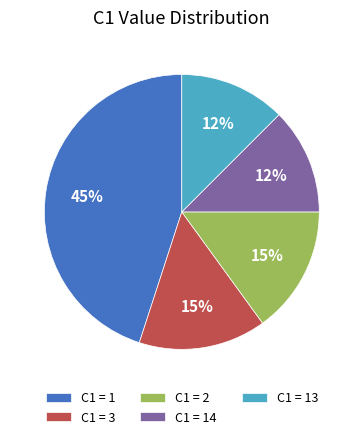

Between C1 = 3 and C1 = 14, which is larger?

C1 = 3